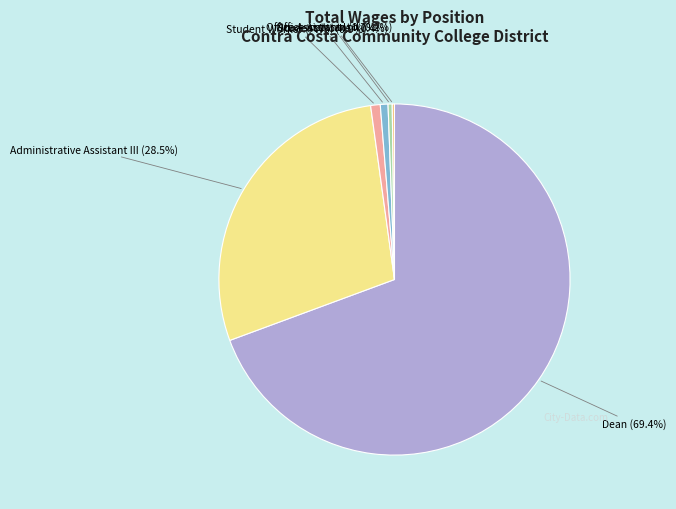

To the nearest percent, what portion does Dean represent?

69%